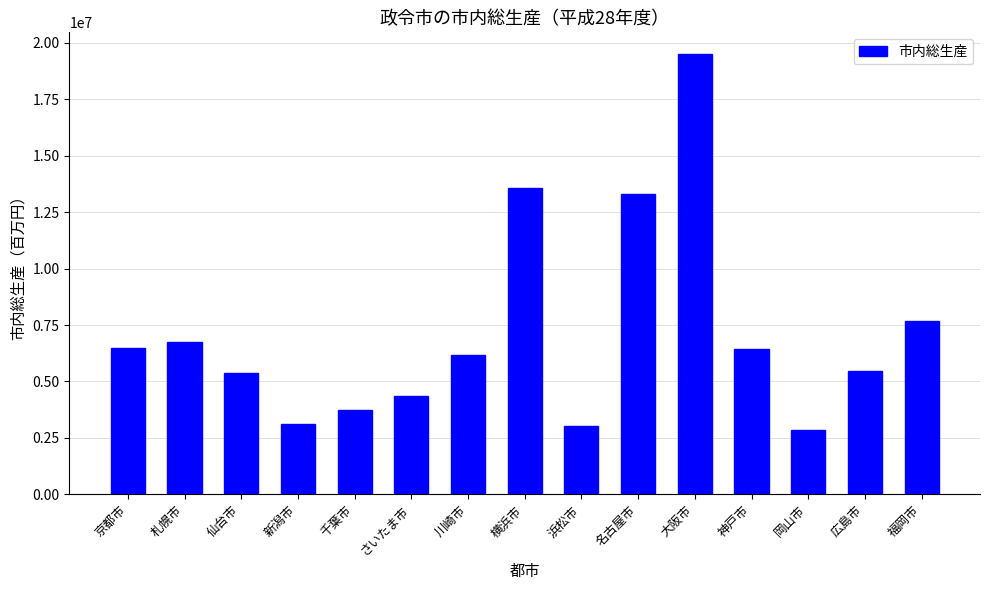

How many data points are less than 6158447?

7